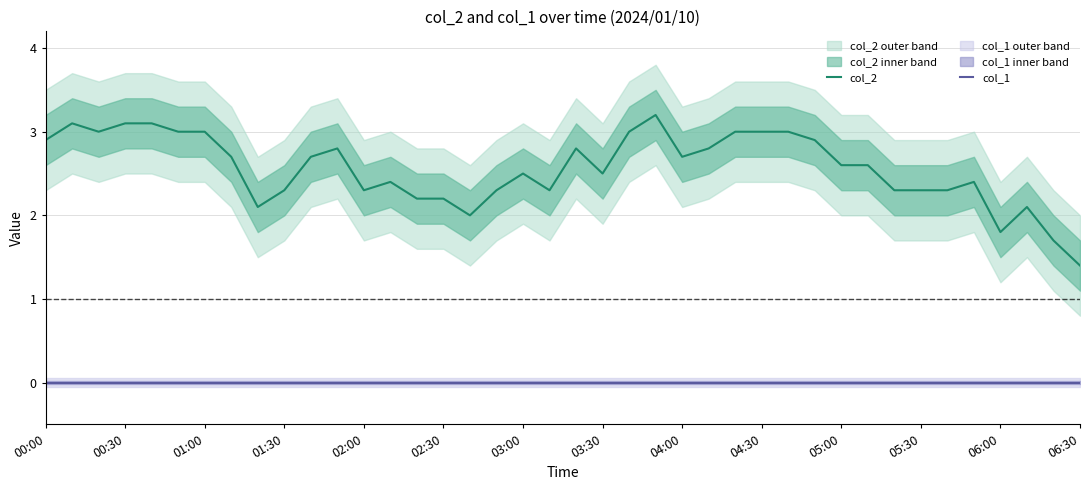

True or false: col_2 and col_1 intersect in this chart.

False